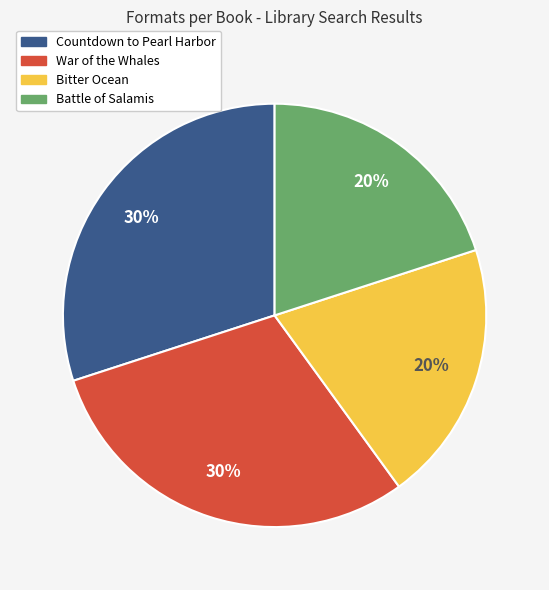

Do War of the Whales and Countdown to Pearl Harbor together represent more than half of the pie?

Yes